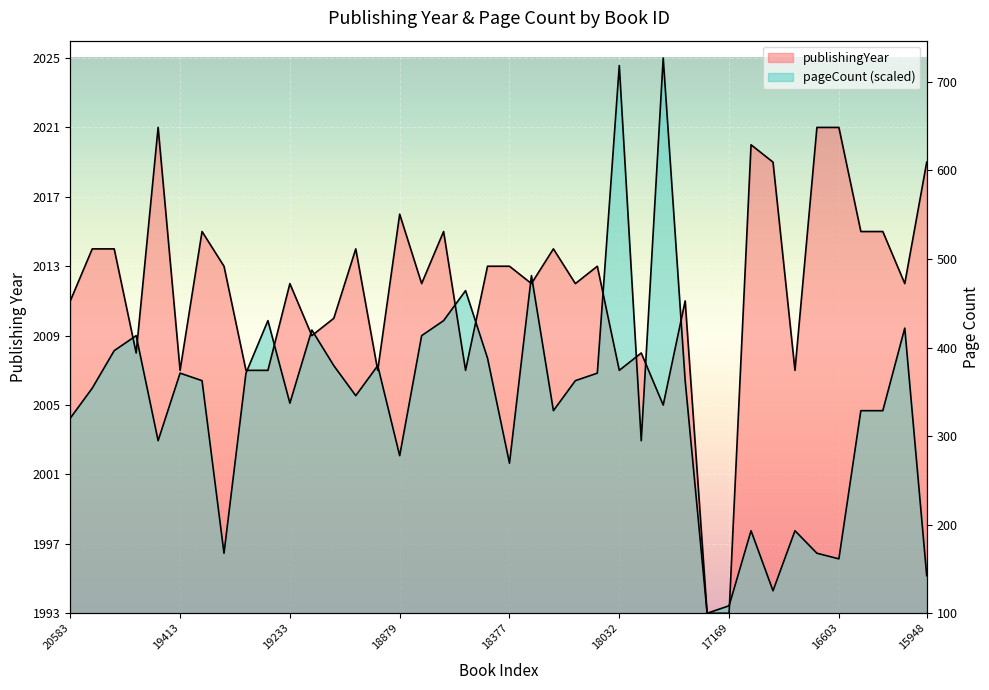

What is the difference between the publishingYear values at 18649 and 19058?

2.0